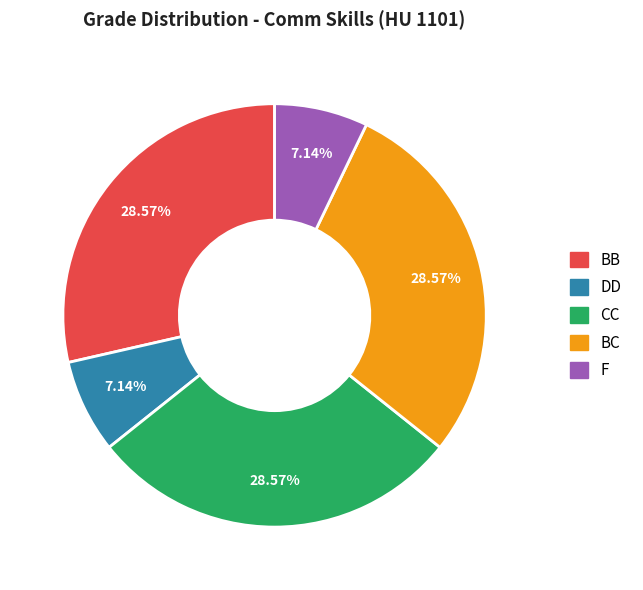

Is there a majority slice in this chart?

No